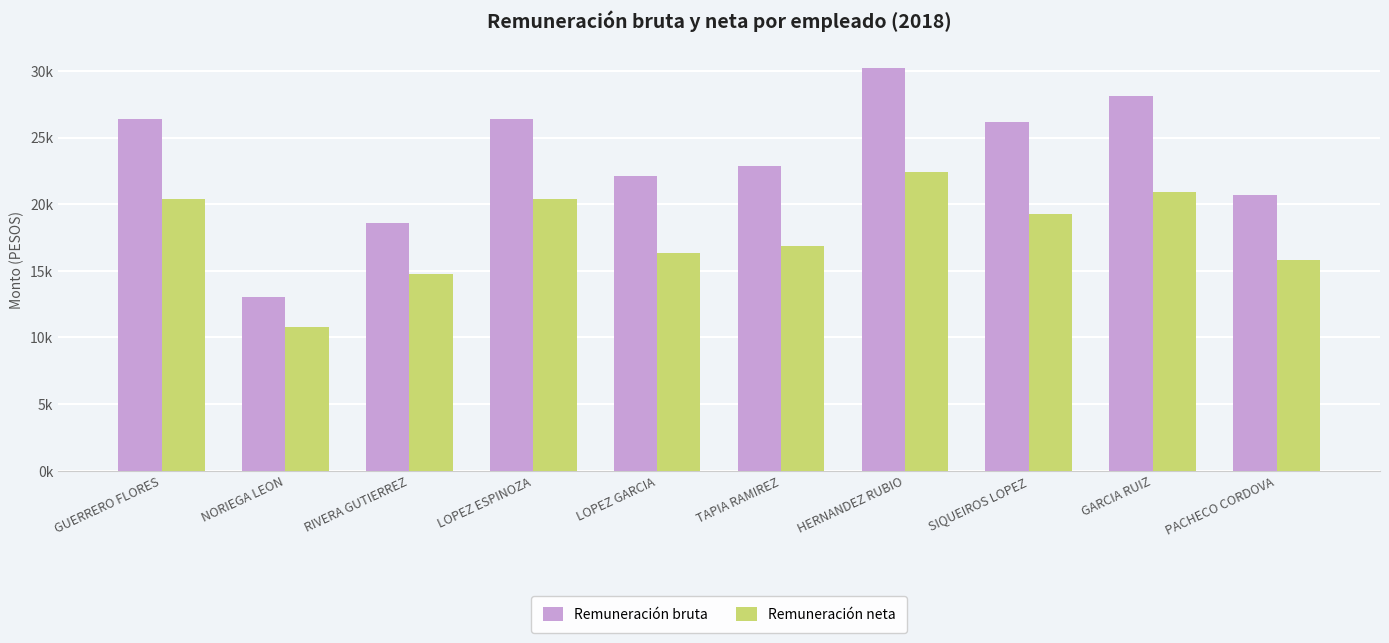

Does the chart contain any negative values?

No